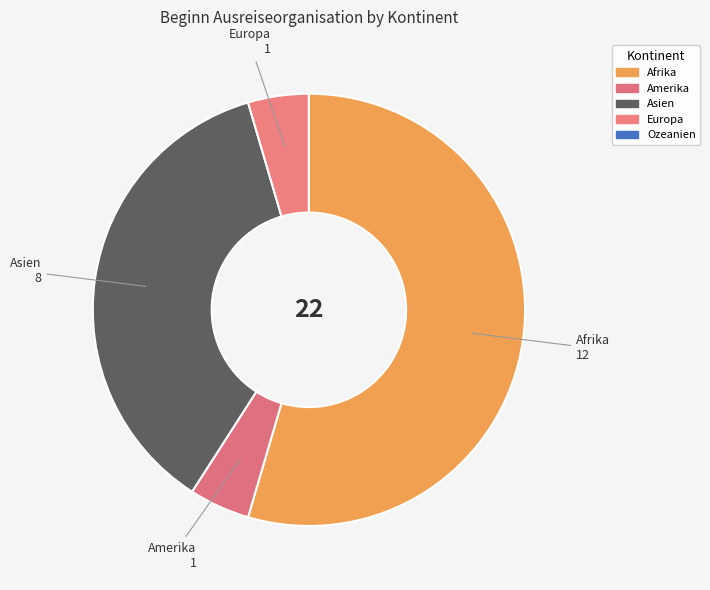

Count the number of slices in the pie.

5